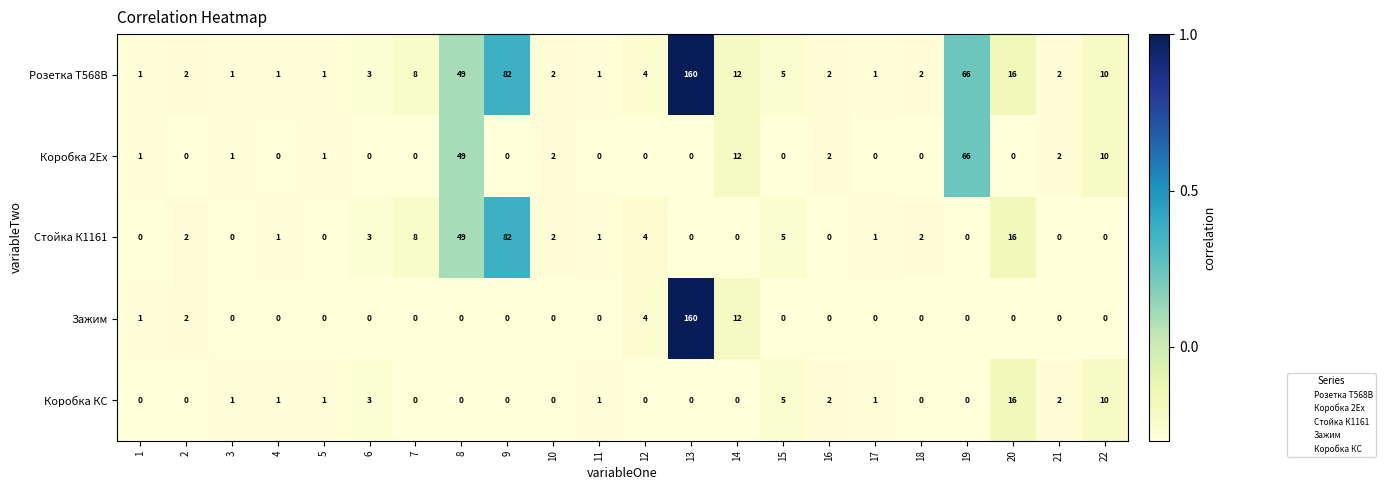

Is it true that Коробка КС equals 3 at 15?

False